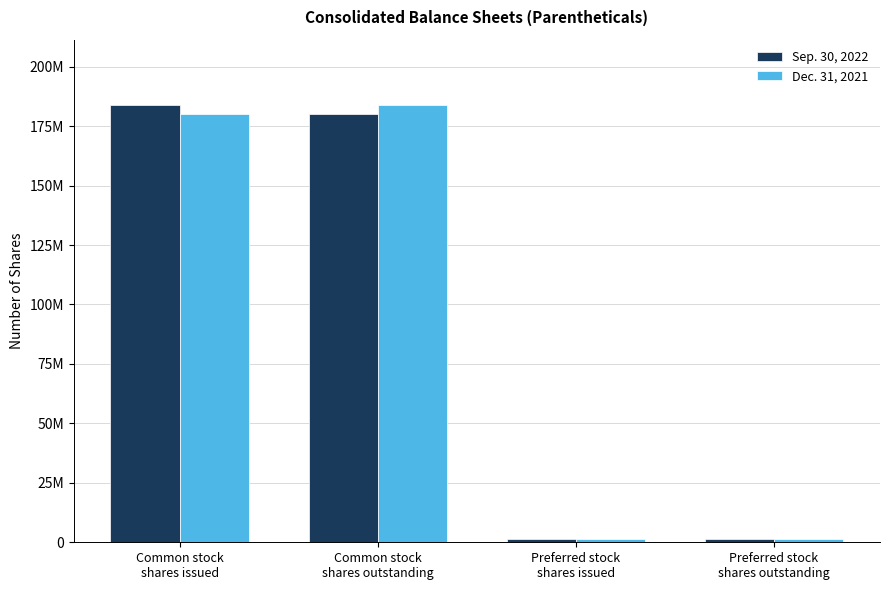

Does the chart contain stacked bars?

No